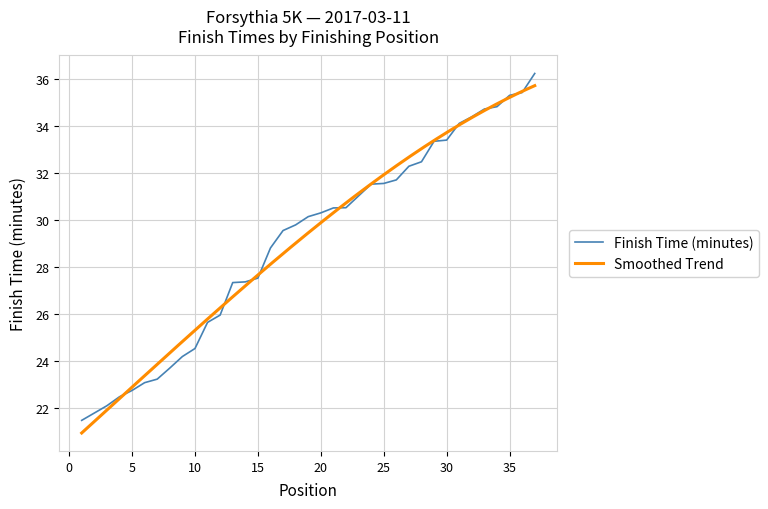

Rank the categories by value from highest to lowest.

37, 36, 35, 34, 33, 32, 31, 30, 29, 28, 27, 26, 25, 24, 23, 22, 21, 20, 19, 18, 17, 16, 15, 14, 13, 12, 11, 10, 9, 8, 7, 6, 5, 4, 3, 2, 1